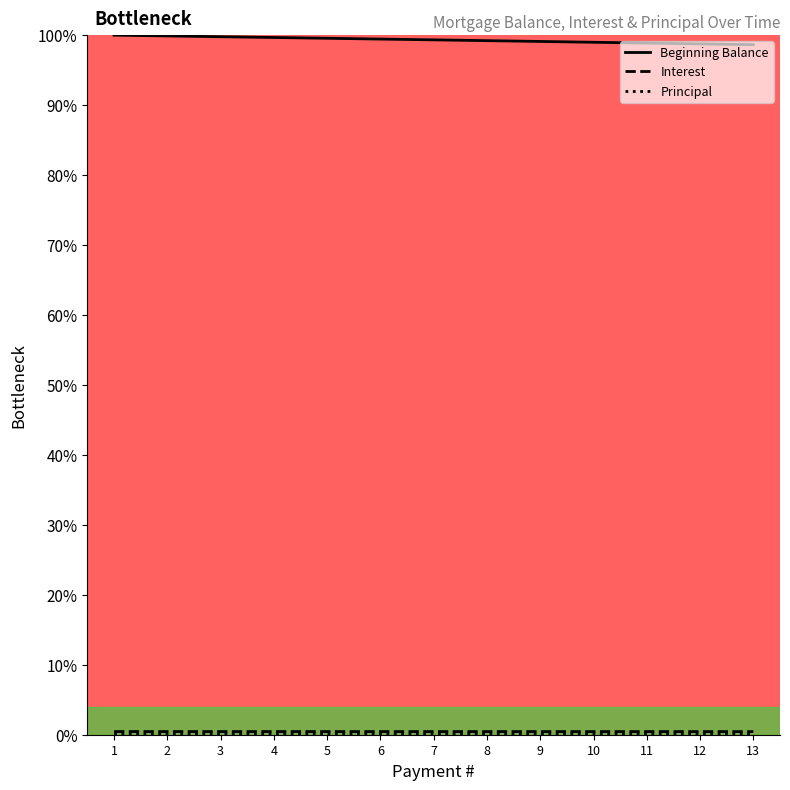

What is the value of the Interest point at the 3rd from the left?

0.1